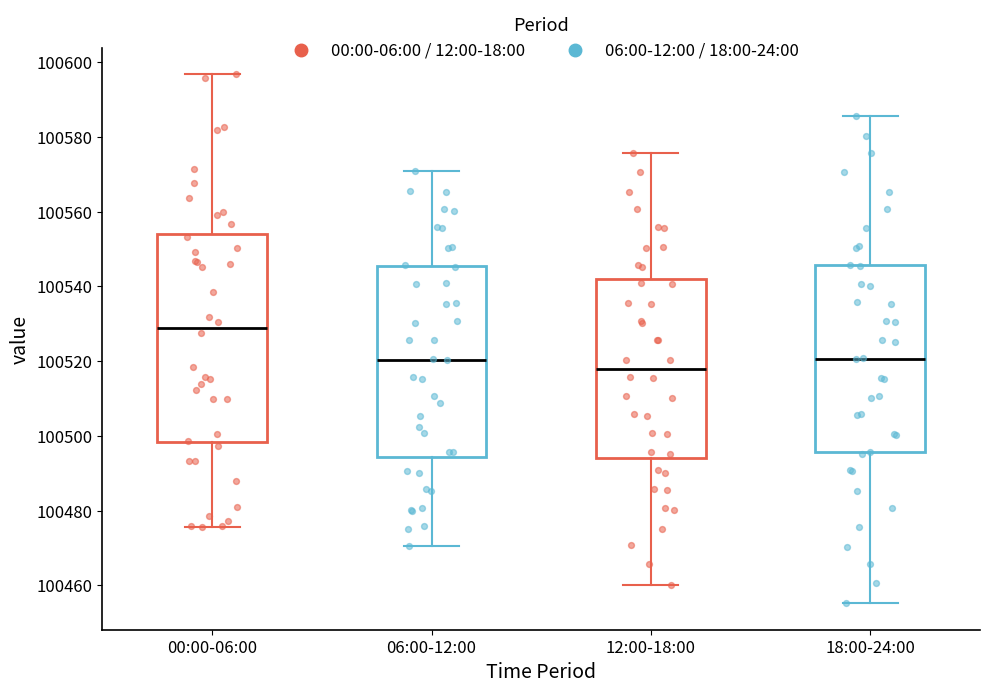

Which box is the tallest, from its lower edge to its upper edge?

00:00-06:00